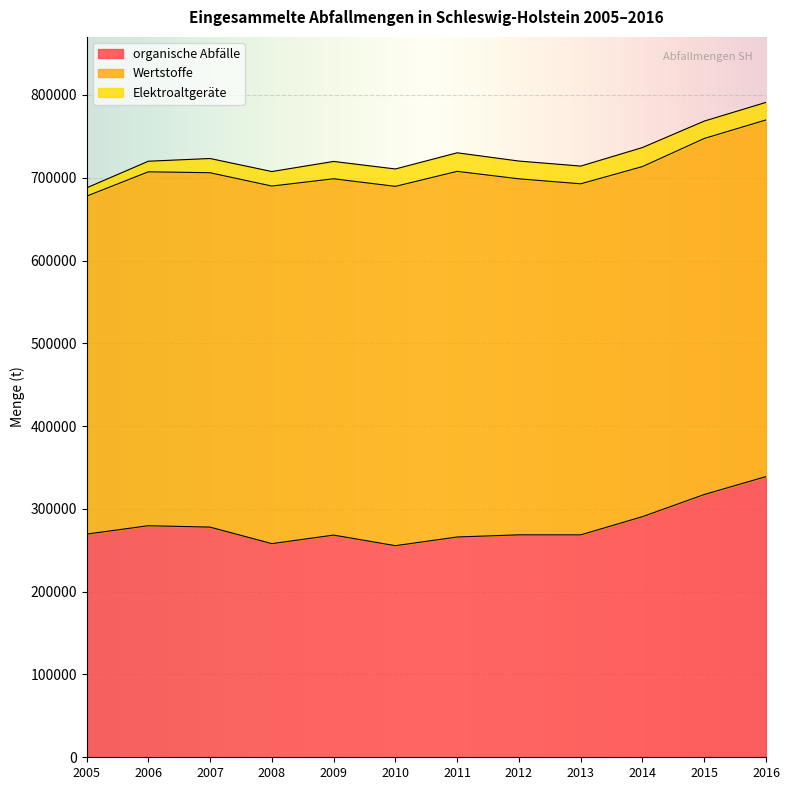

Where does the Wertstoffe series first go above 430053?

2008